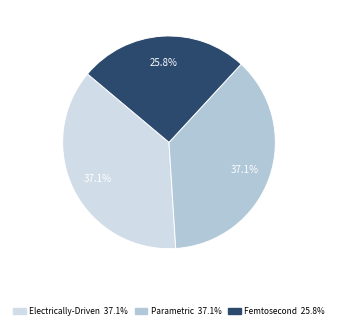

Is there any slice that represents more than half of the pie?

No